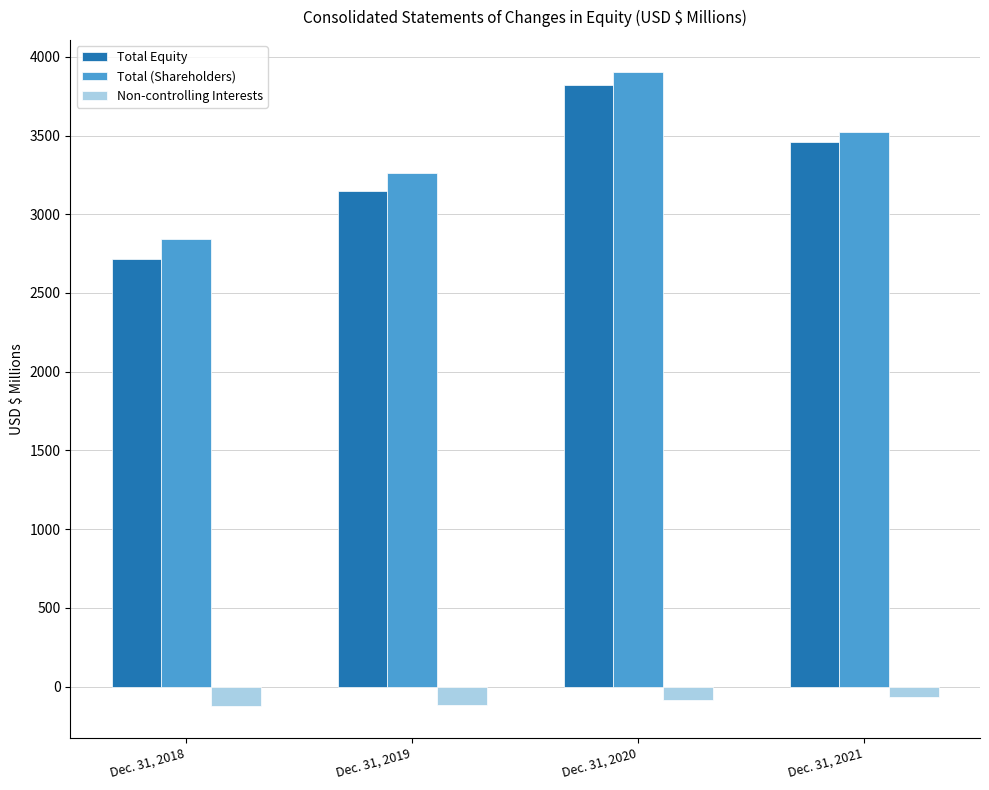

The value of Total (Shareholders) at Dec. 31, 2021 is 5738.4. True or false?

False